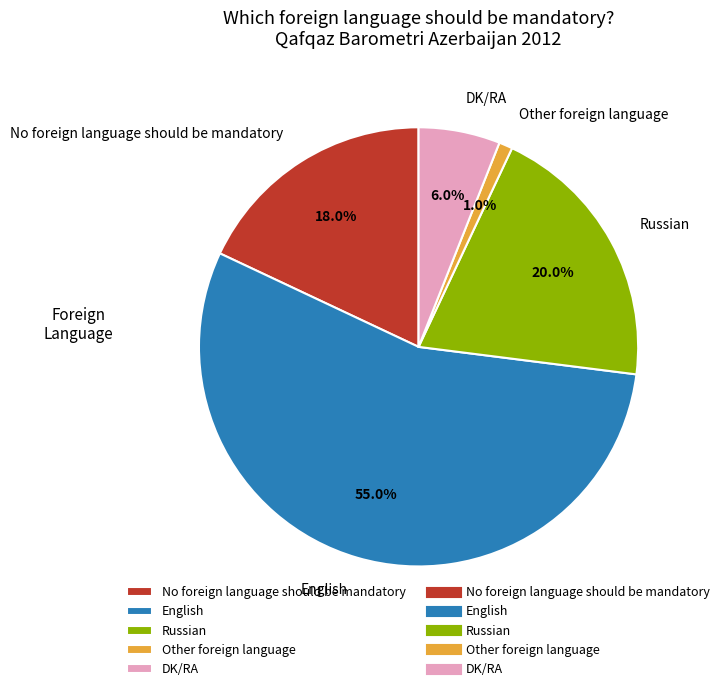

Which category has the smallest portion of the pie?

Other foreign language